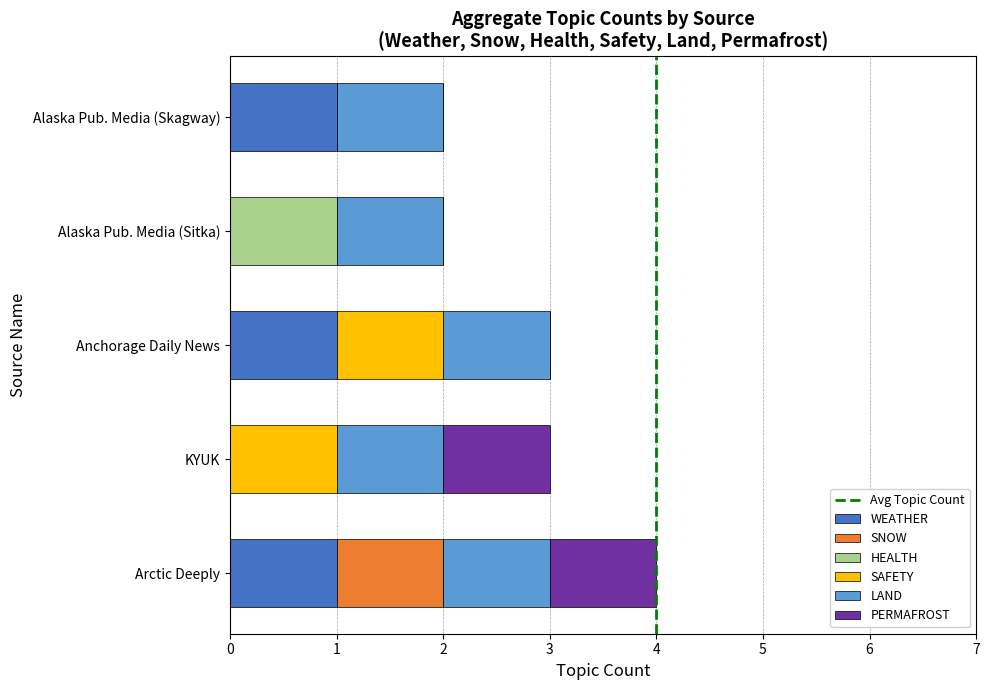

True or false: WEATHER has a value of 1 at Anchorage Daily News.

True